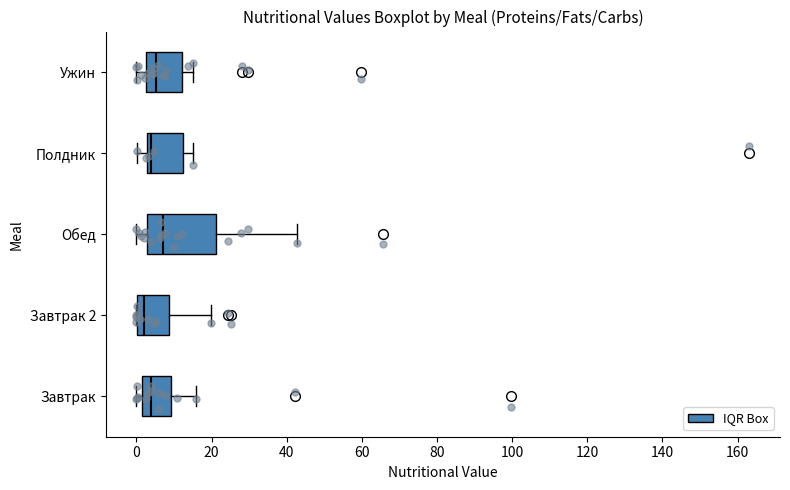

Reading bottom to top, transcribe this box plot: for each box, give where its median line is, the range the box spans, and where its two whiskers end, as read against the x-axis. The values are not printed on the chart, so give them approximately, as read against the axis.

Завтрак: median 4, box 2 to 10, whiskers 0 to 16
Завтрак 2: median 2, box 0 to 8, whiskers 0 to 20
Обед: median 8, box 2 to 22, whiskers 0 to 42
Полдник: median 4, box 2 to 12, whiskers 0 to 16
Ужин: median 6, box 2 to 12, whiskers 0 to 16